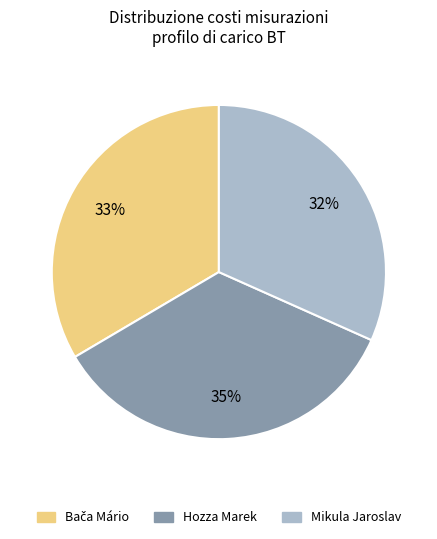

What percentage is the Mikula Jaroslav slice, to the nearest percent?

32%